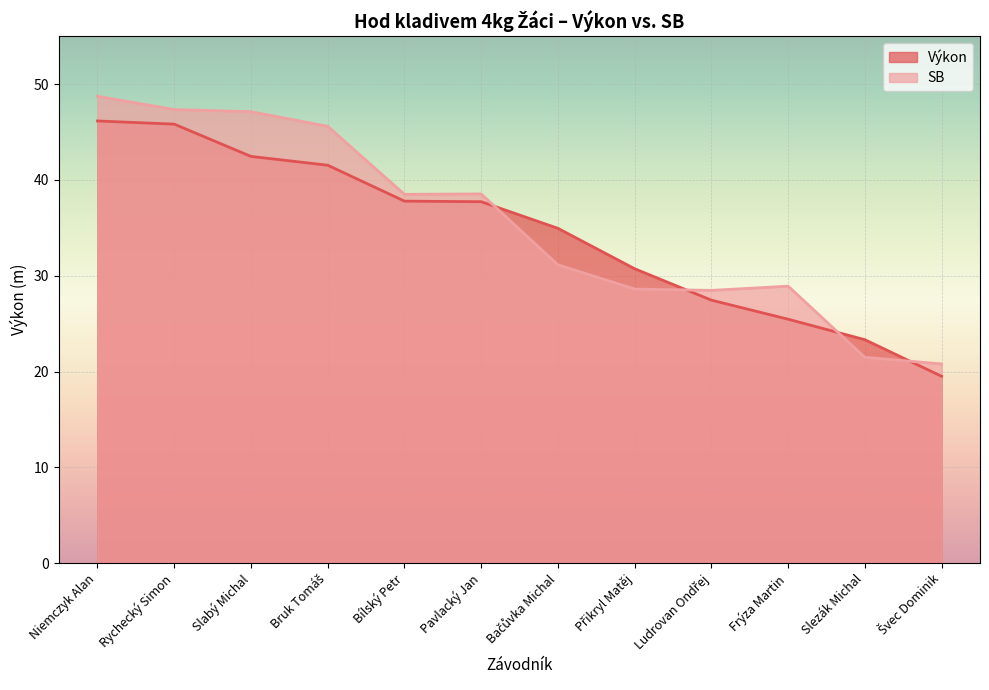

What is the value of the Výkon point at the 8th from the left?

30.7